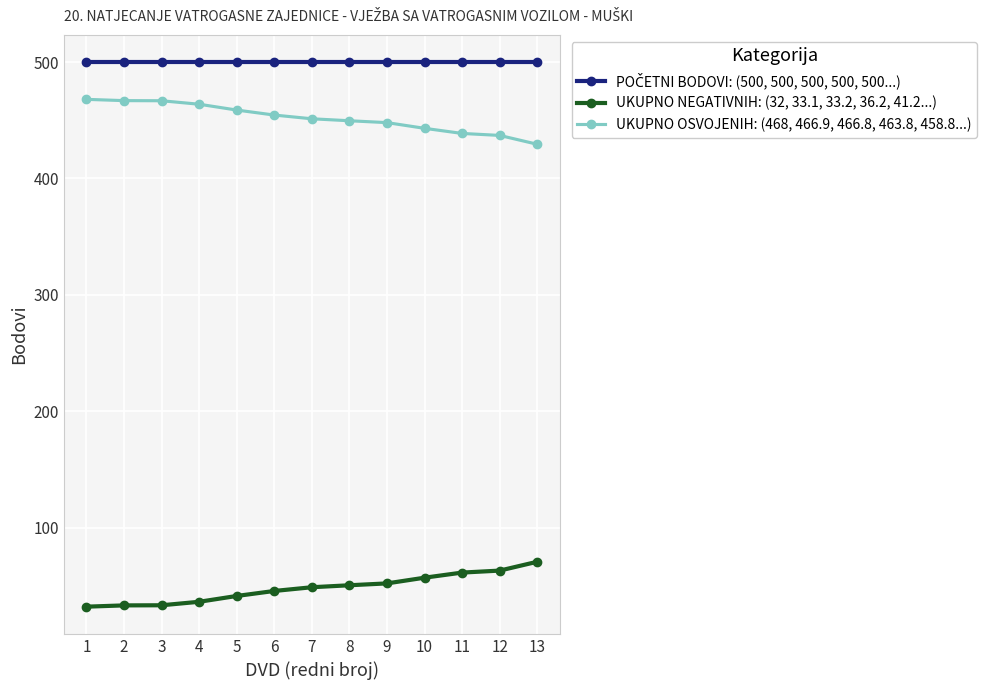

True or false: UKUPNO NEGATIVNIH: (32, 33.1, 33.2, 36.2, 41.2...) and UKUPNO OSVOJENIH: (468, 466.9, 466.8, 463.8, 458.8...) intersect in this chart.

False